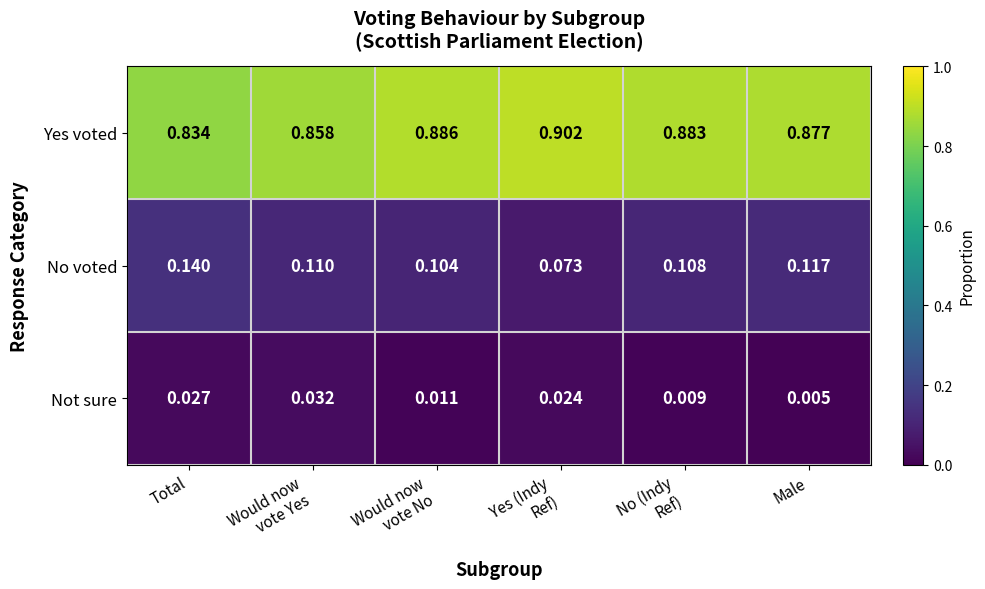

Which series has the widest spread of values?

Yes voted